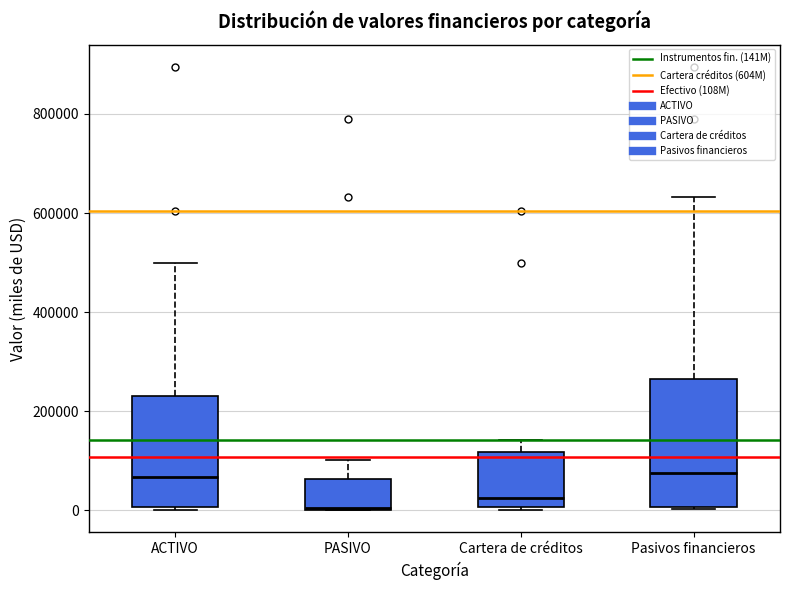

Which box is the tallest, from its lower edge to its upper edge?

Pasivos financieros